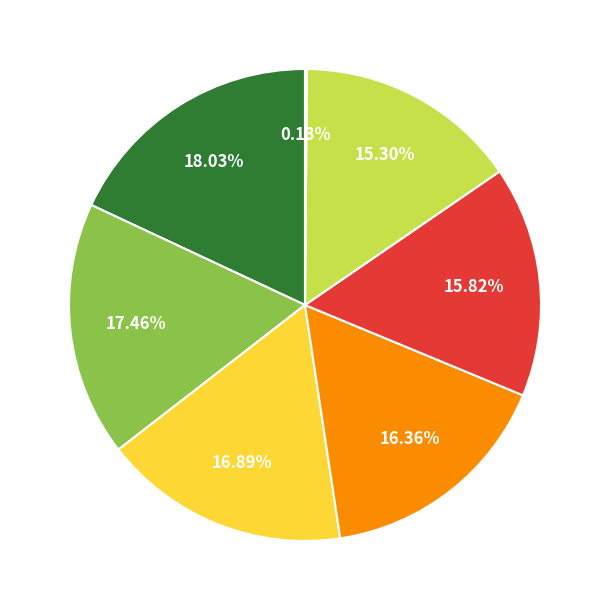

Does any single category account for the majority?

No